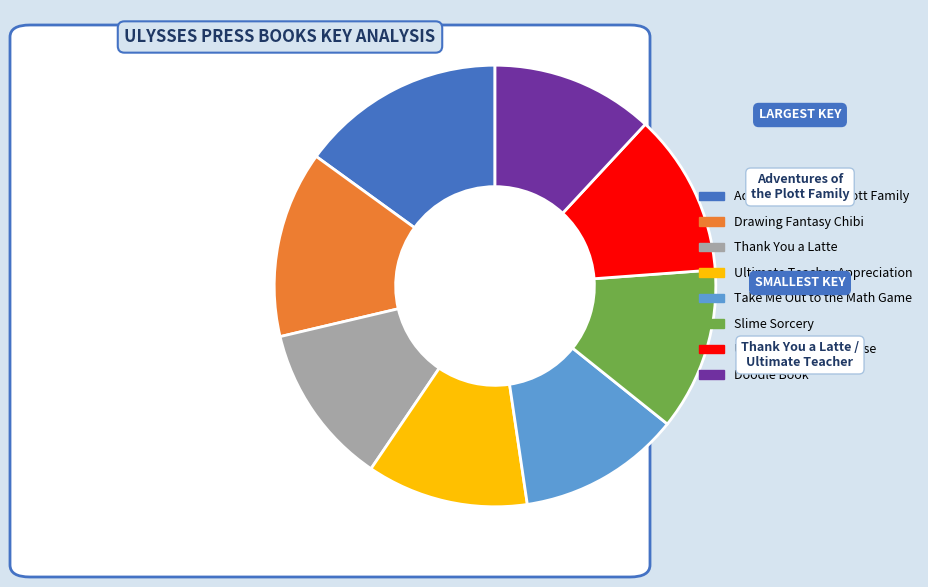

How many slices are in this pie chart?

8